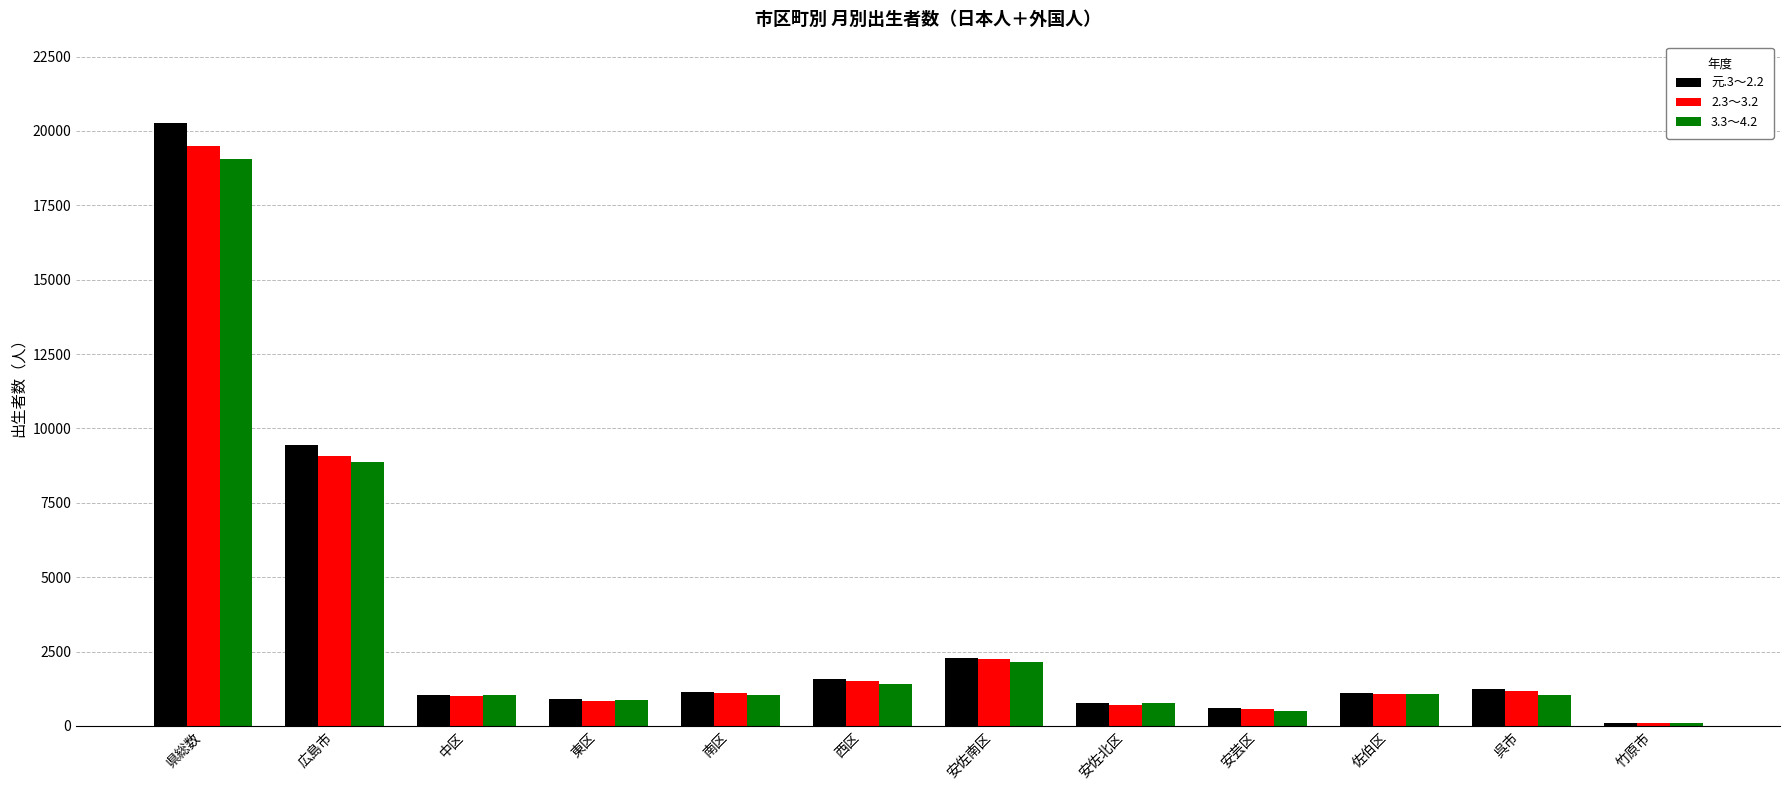

Which series has the largest range (max minus min)?

元.3～2.2